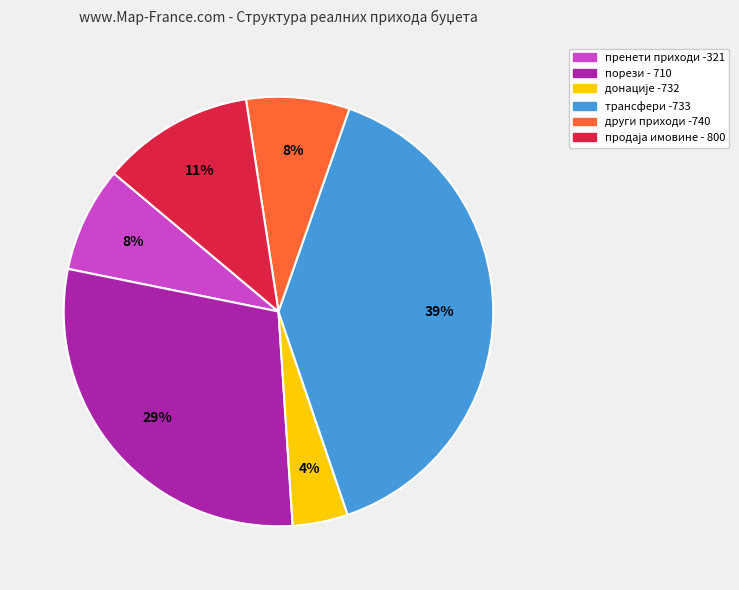

To the nearest percent, what is the average slice percentage?

17%